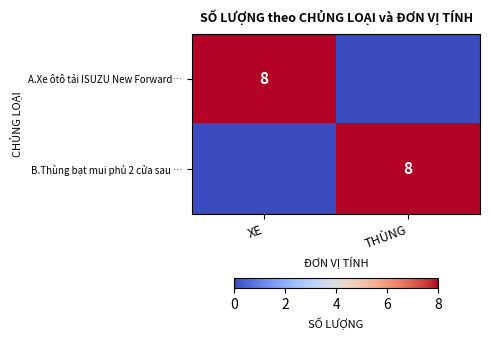

The value of A.Xe ôtô tải ISUZU New Forward… at XE is 8. True or false?

True